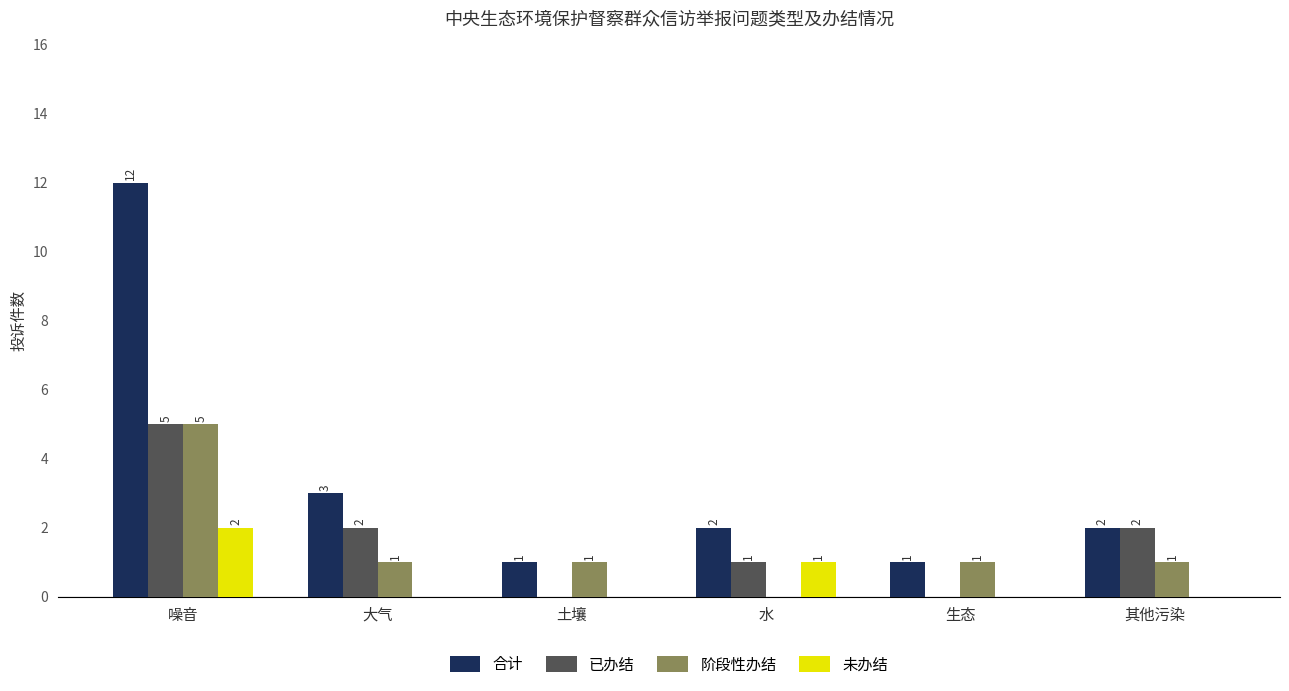

Between 噪音 and 水, which series saw the biggest shift?

合计